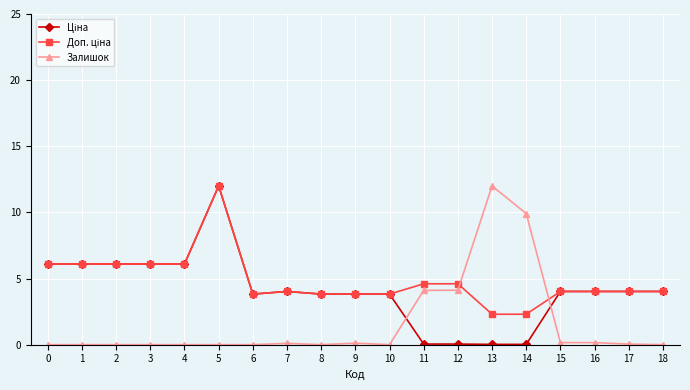

What is the spread (max minus min) of values at 6?

3.8